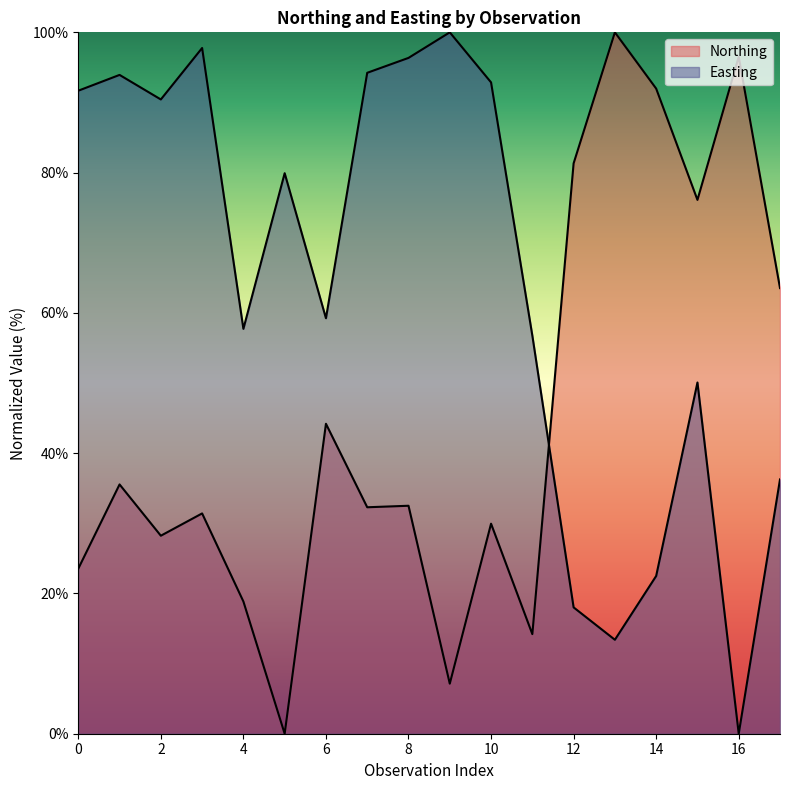

Rank the series at 9 from highest to lowest value.

Easting, Northing